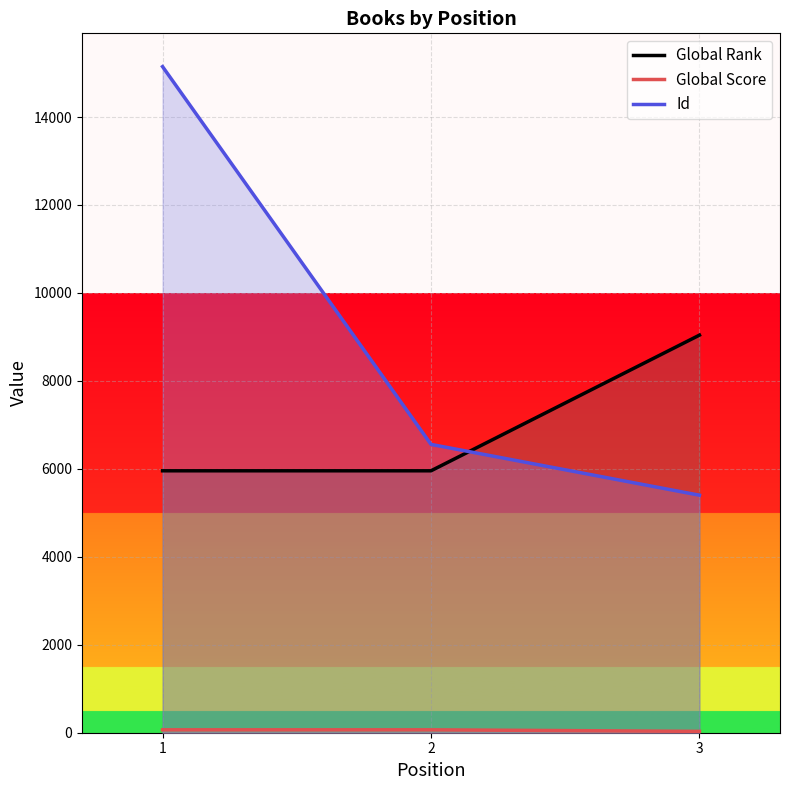

List the series in order of their overall mean, highest first.

Id, Global Rank, Global Score